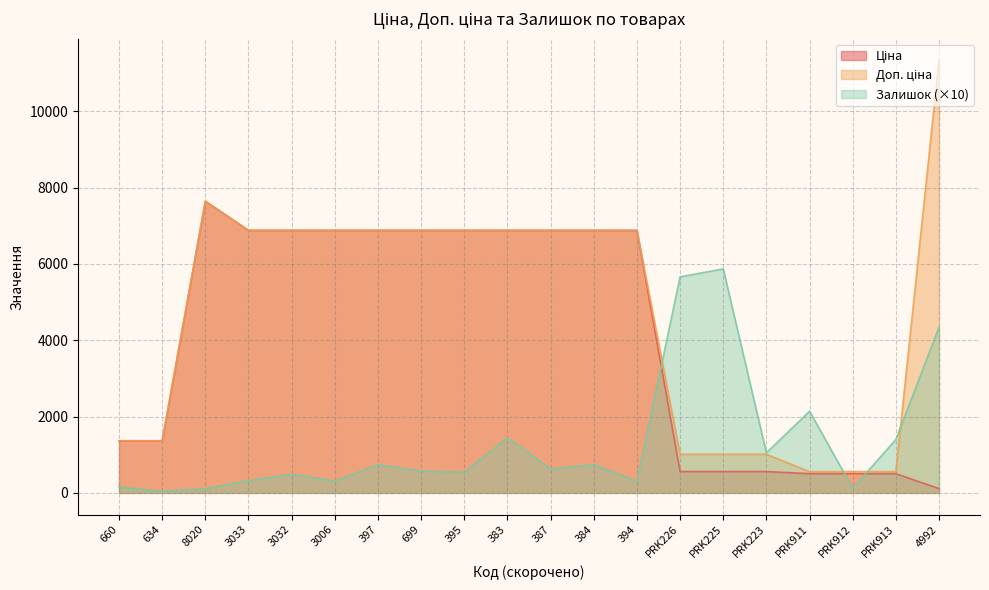

Rank the series by their maximum value, from lowest to highest.

Залишок, Ціна, Доп. ціна